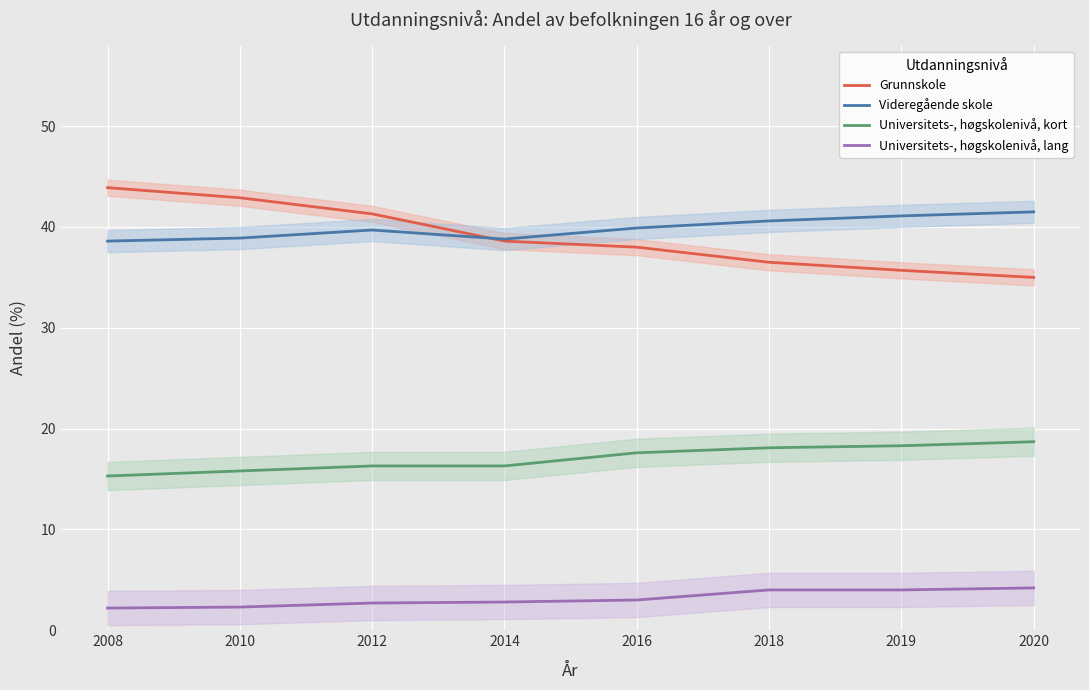

What is the value of the Grunnskole point at the 6th from the left?

36.5